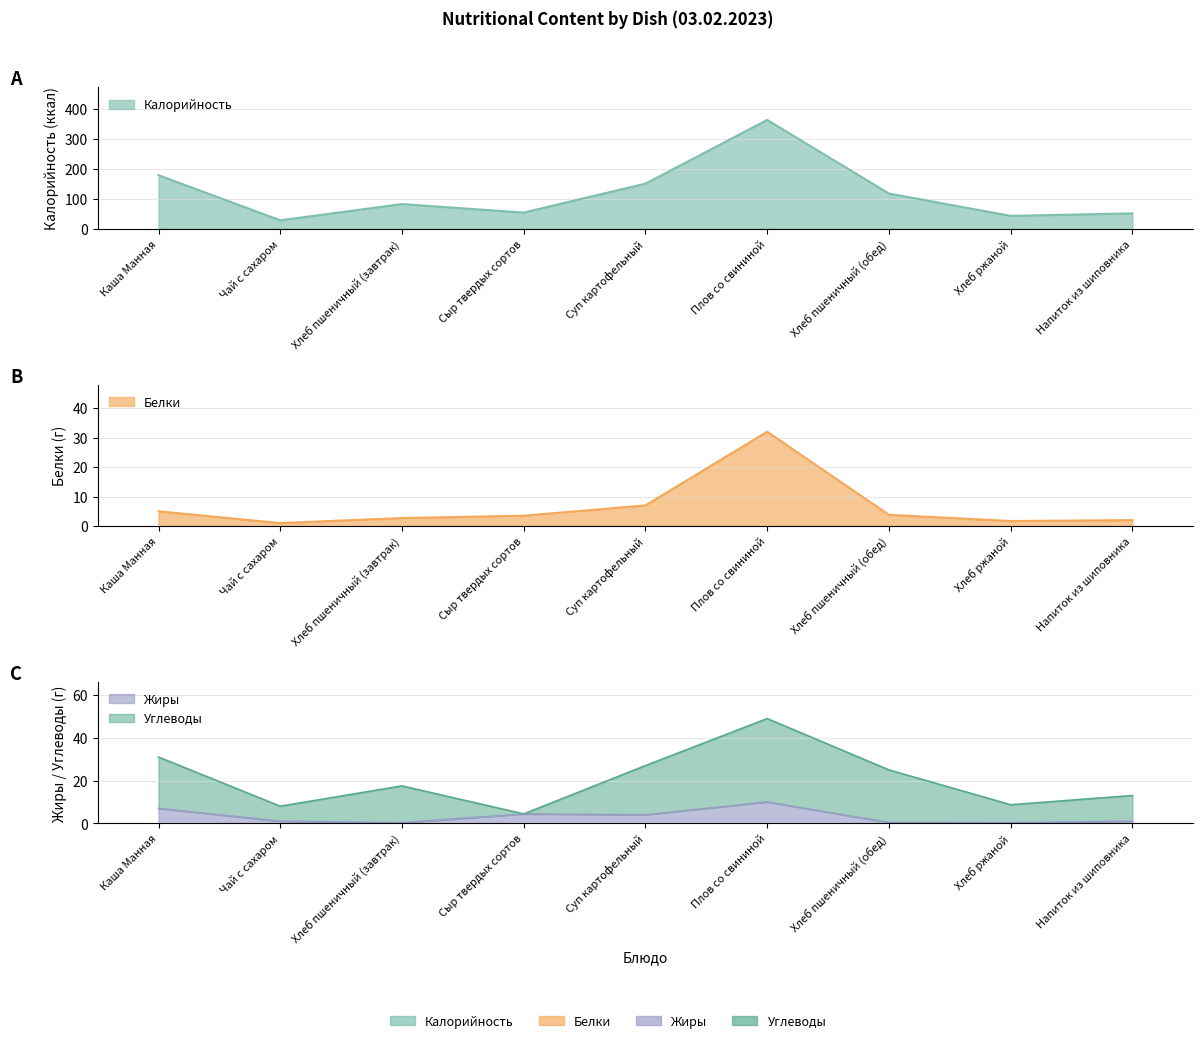

At which label is Белки closest to 16?

Суп картофельный